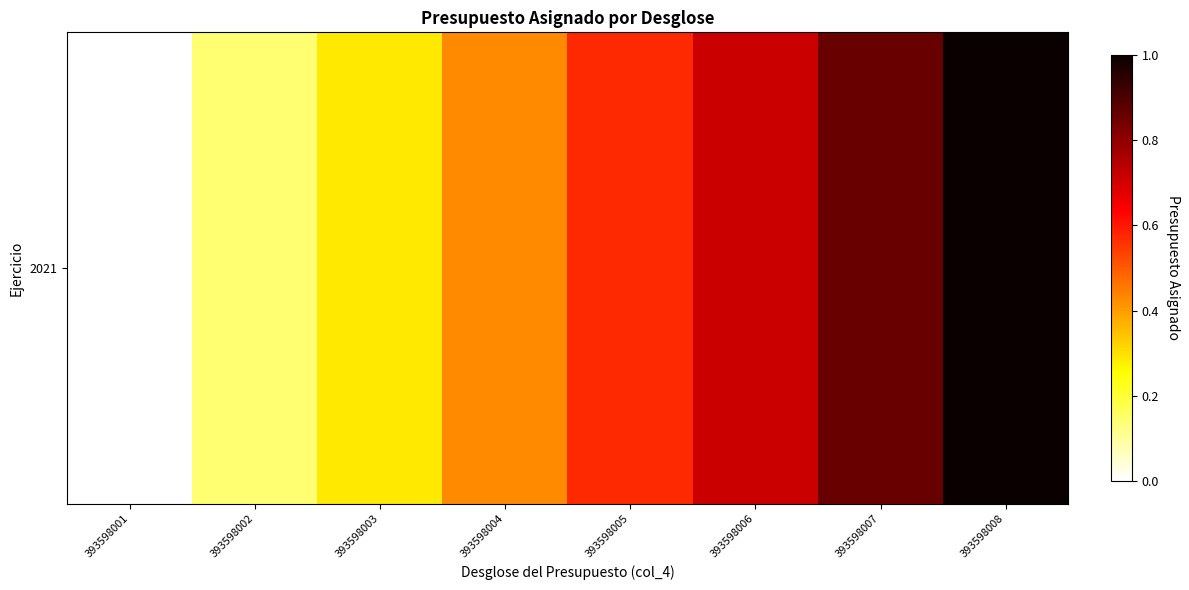

What is the difference between the values at 393598002 and 393598004?

0.3